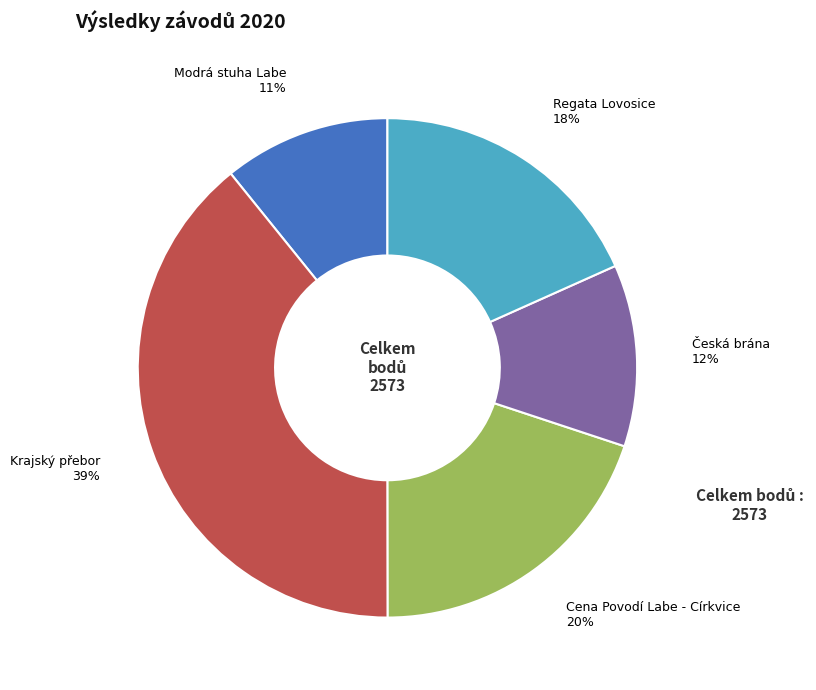

To the nearest percent, what percentage of the pie is Regata Lovosice?

18%